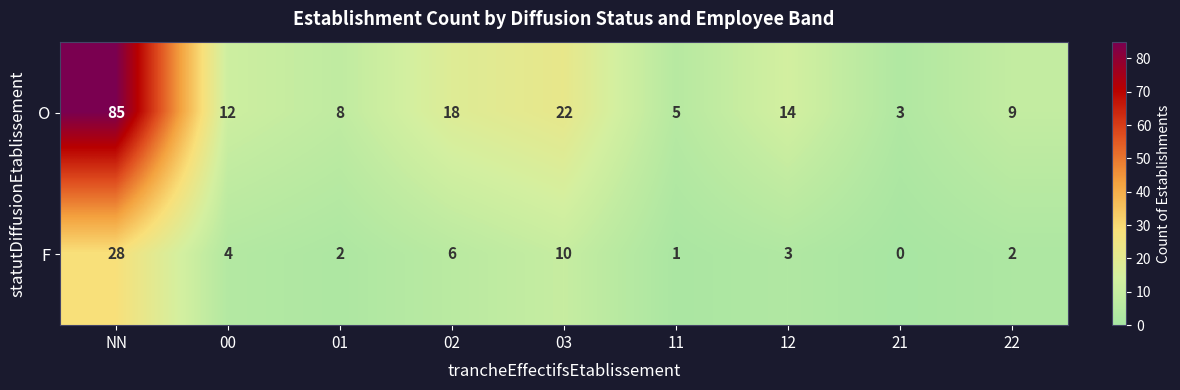

What is the average value of the F series?

6